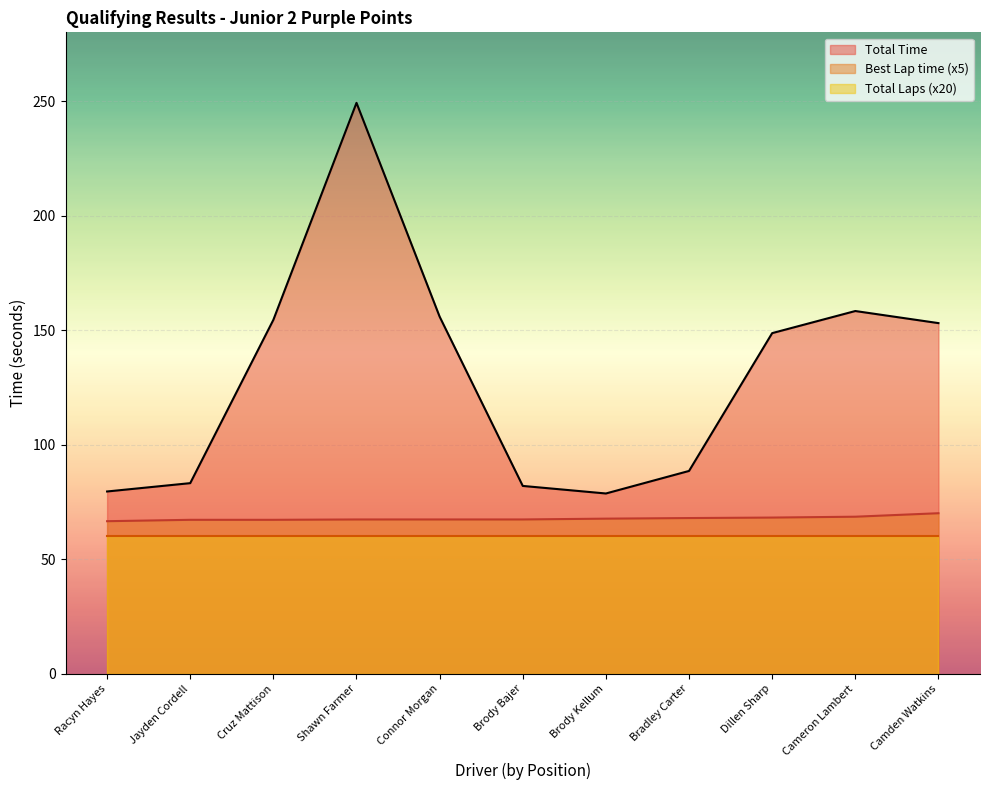

Which category has the lowest value in the Best Lap time series?

Racyn Hayes